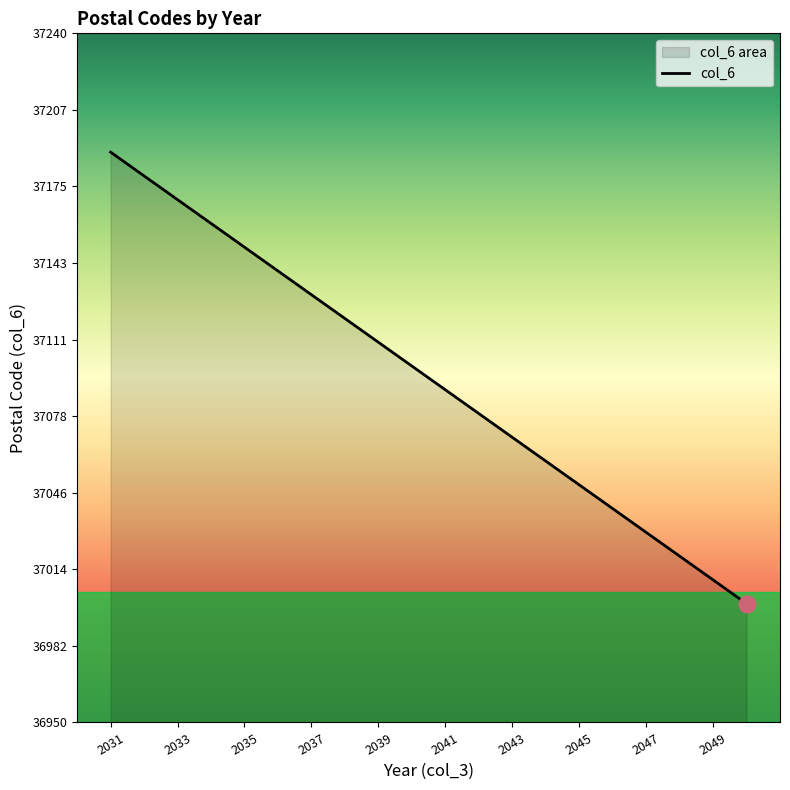

How many lines are shown in the chart?

1